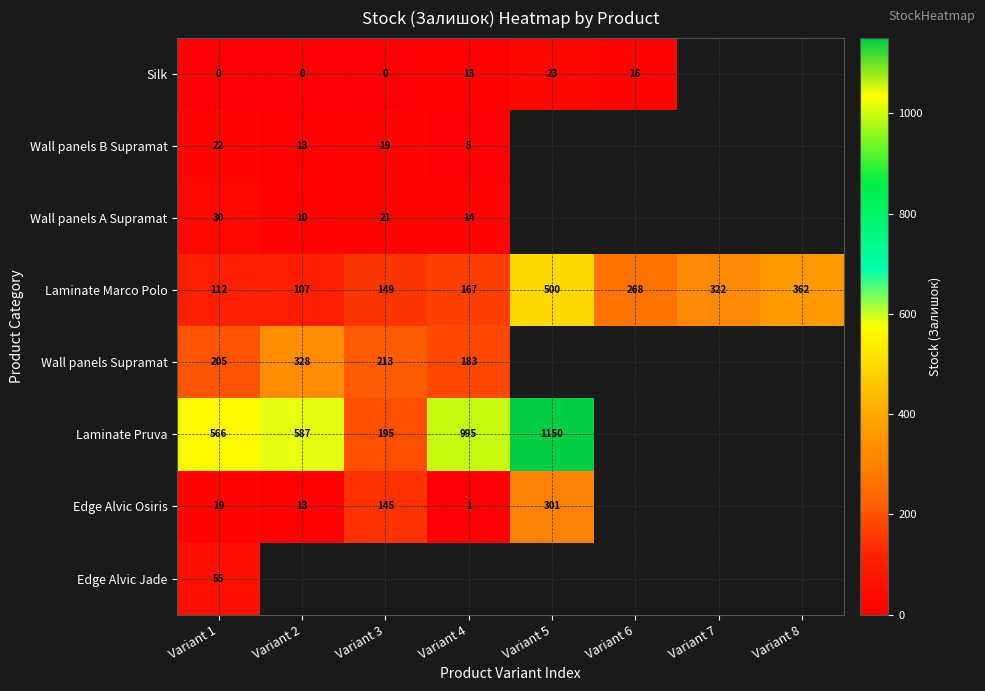

Rank the series at Variant 1 from highest to lowest value.

Laminate Pruva, Wall panels Supramat, Laminate Marco Polo, Edge Alvic Jade, Wall panels A Supramat, Wall panels B Supramat, Edge Alvic Osiris, Silk